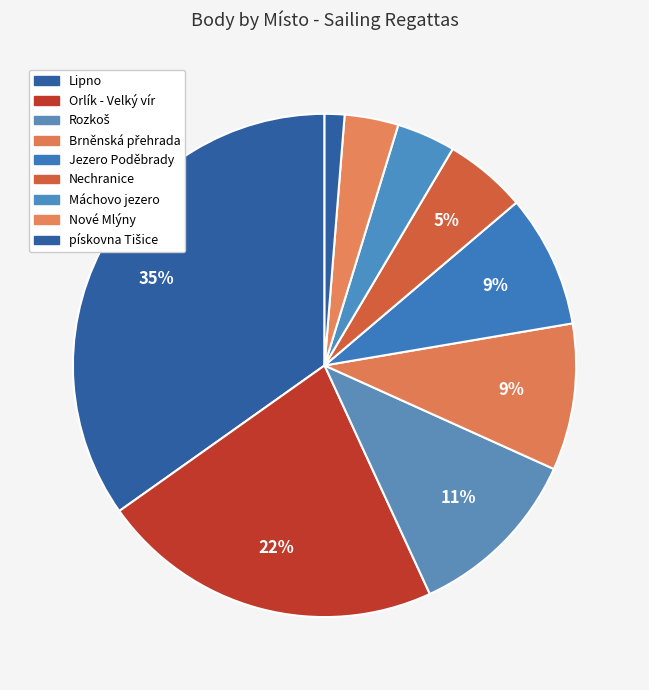

Count the number of slices in the pie.

9